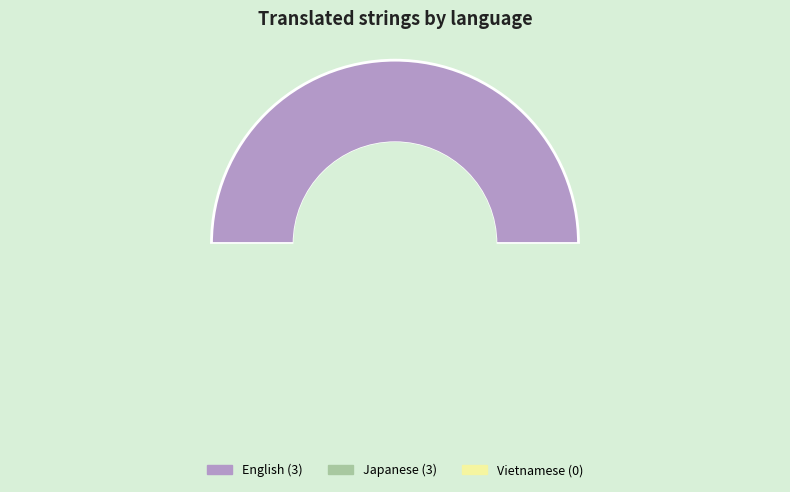

To the nearest percent, what portion does Japanese represent?

50%